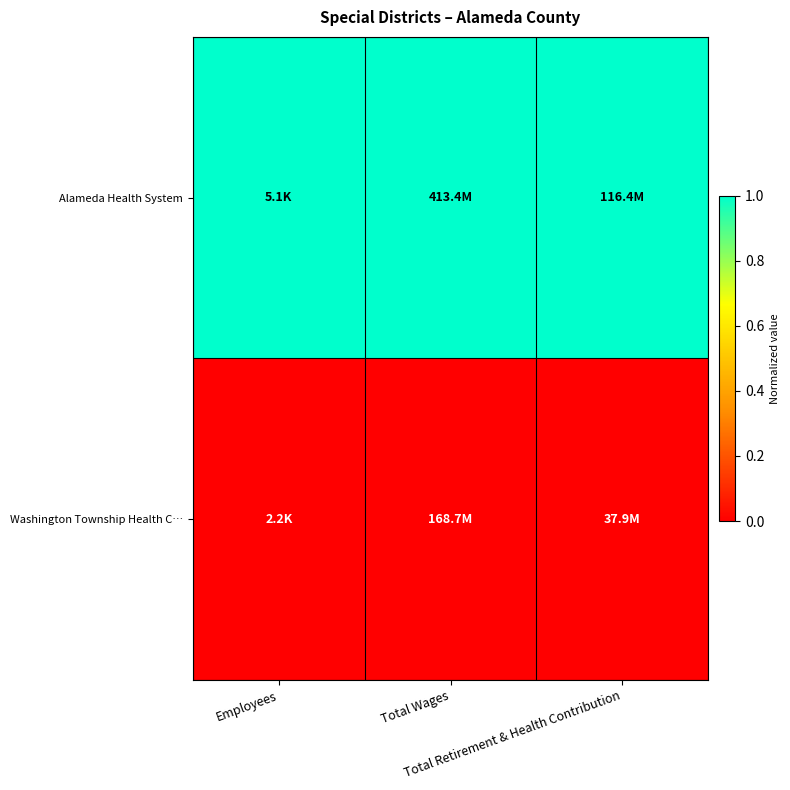

List the series in order of their peak value, lowest first.

Washington Township Health C…, Alameda Health System